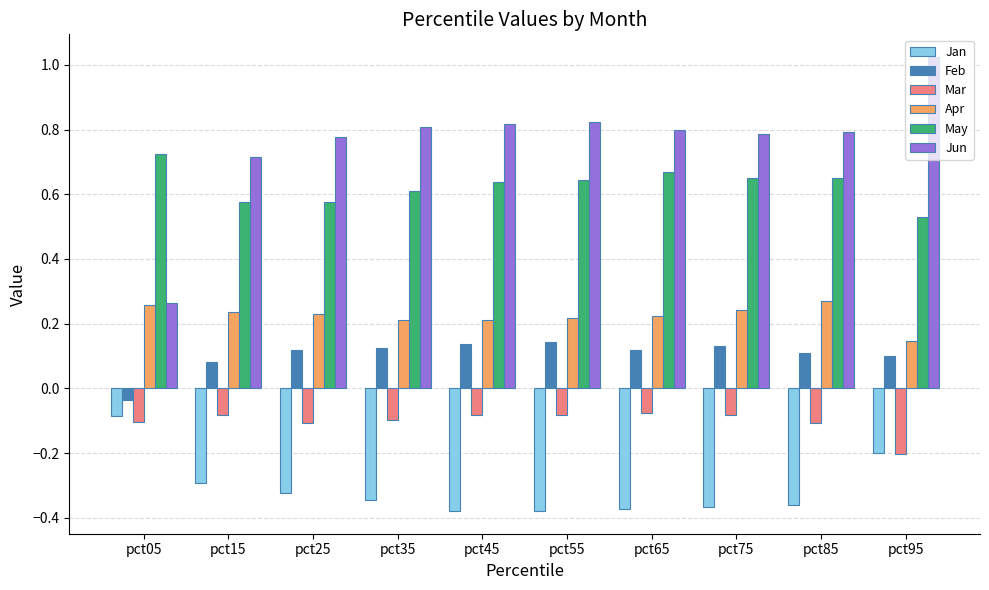

At which label does Jan reach its peak?

pct05